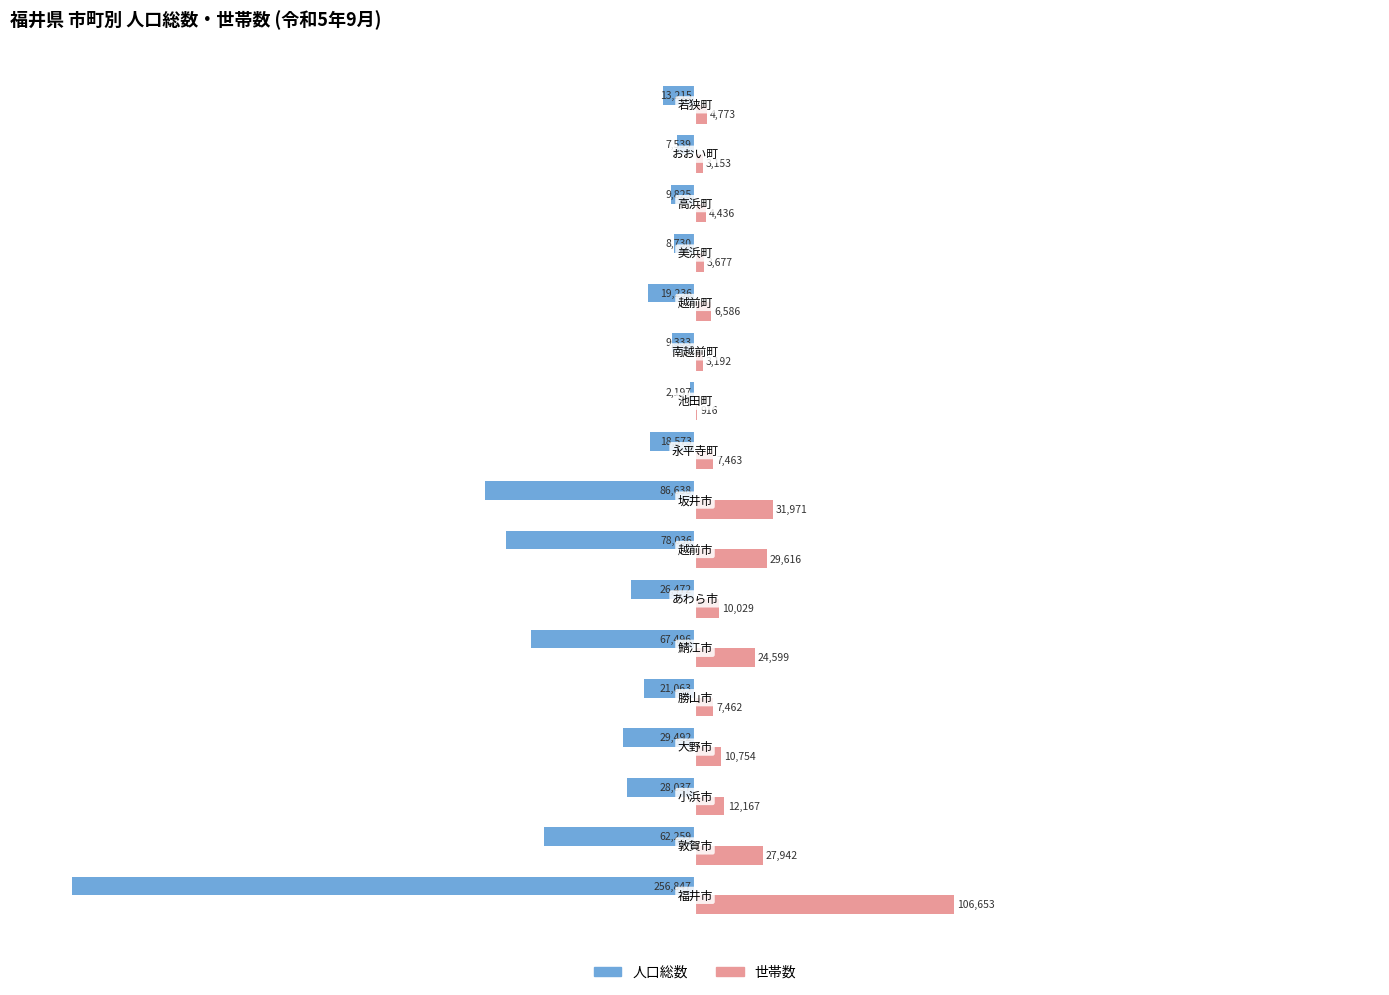

What are all the series names shown in the legend?

人口総数, 世帯数